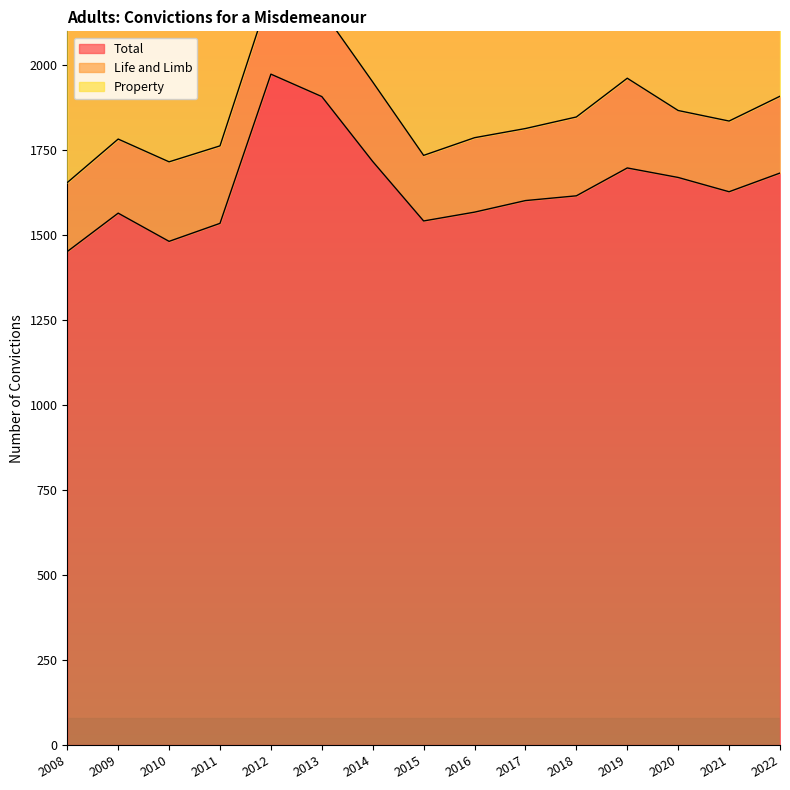

How many interior local valleys does the Life and Limb series have?

4